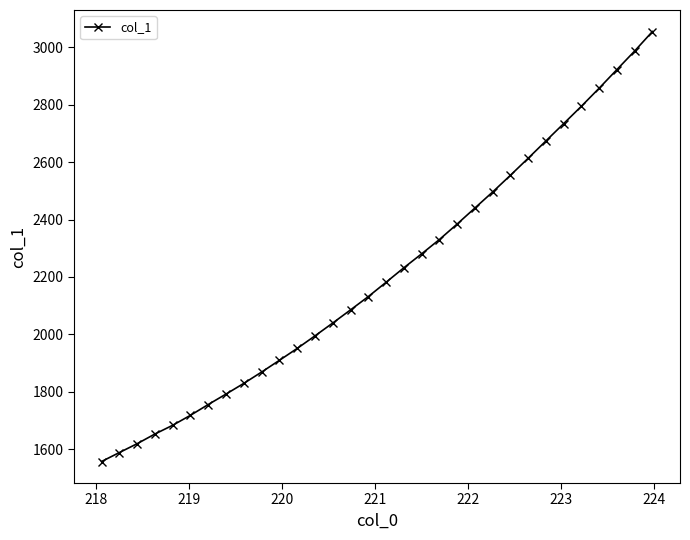

True or false: there are more than 2 points higher than both neighbors.

False